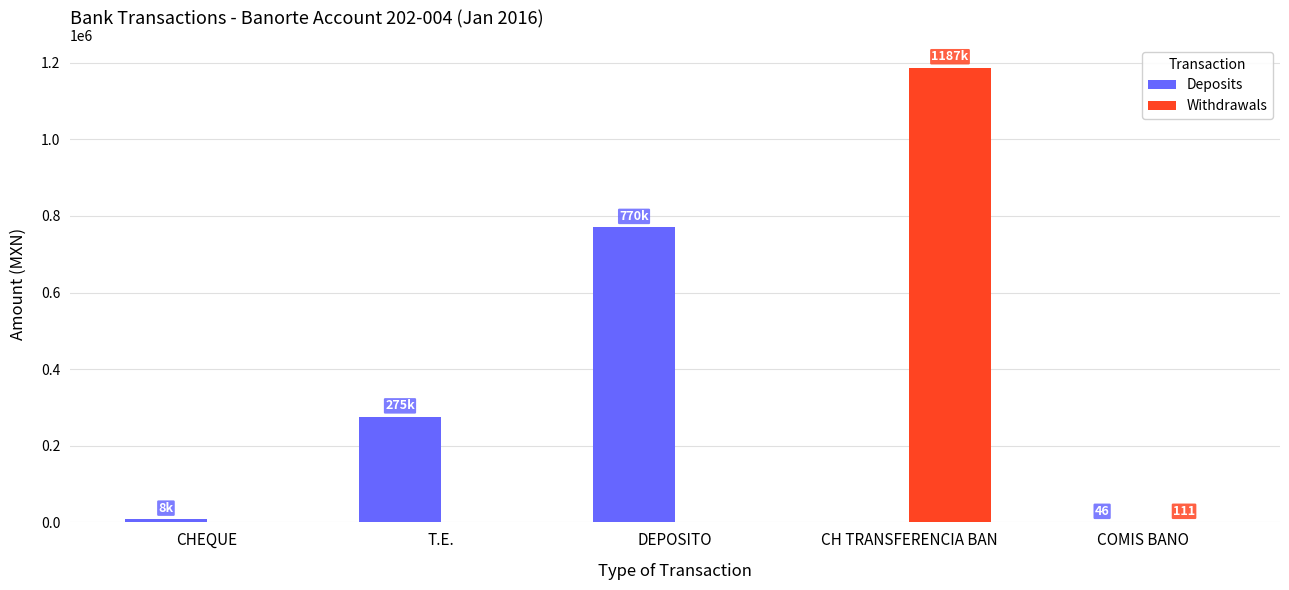

What is the sum of all Deposits values?

1053914.5